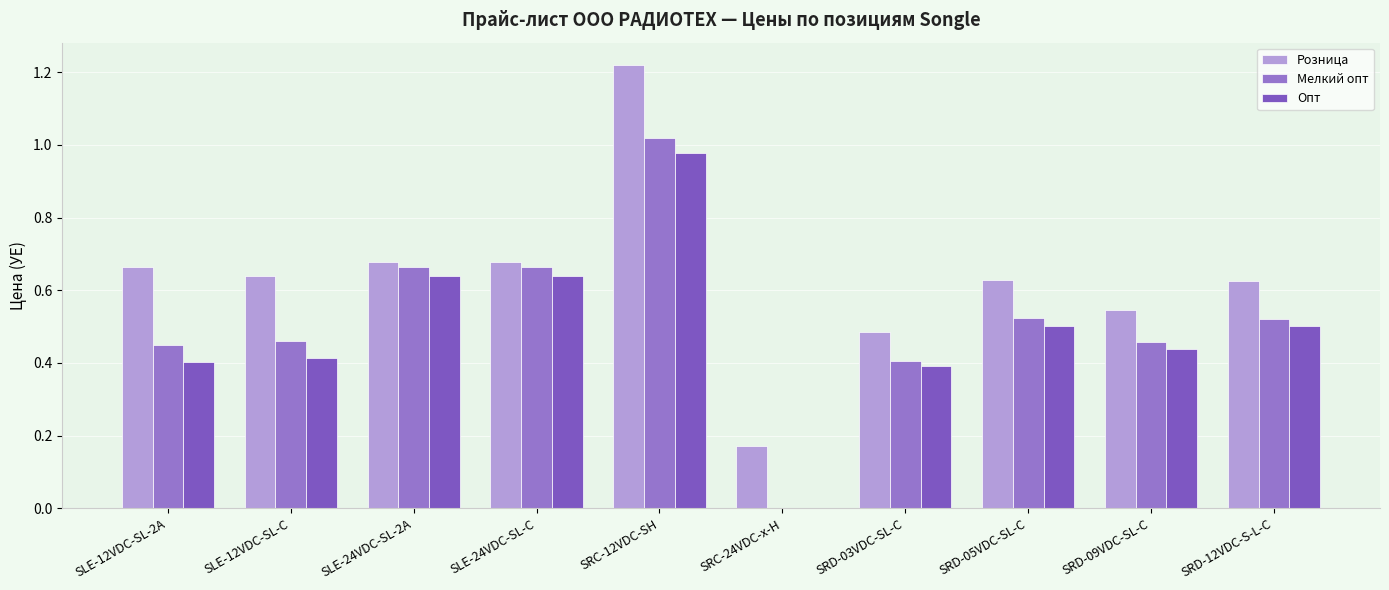

Does the chart contain stacked bars?

No